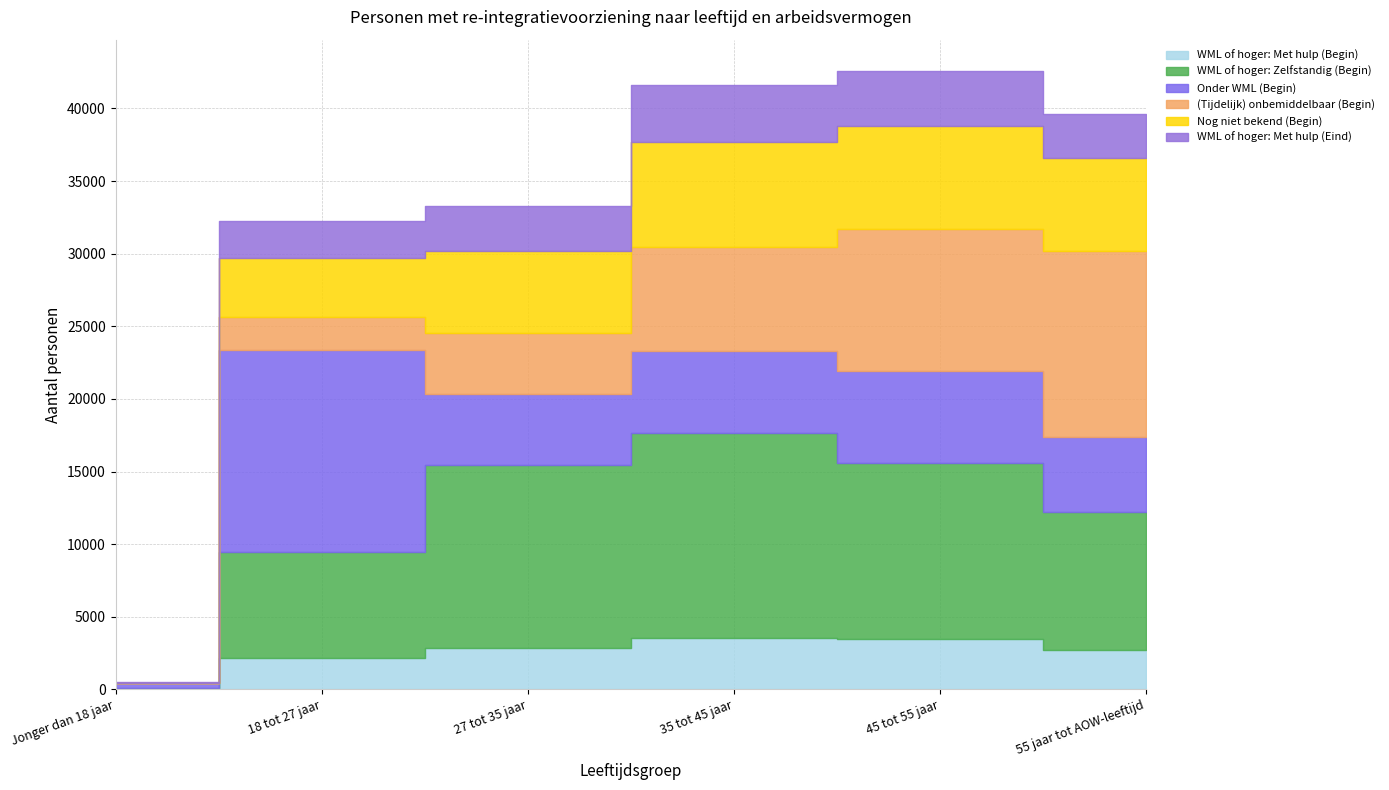

At how many categories does at least one series exceed 9625?

5